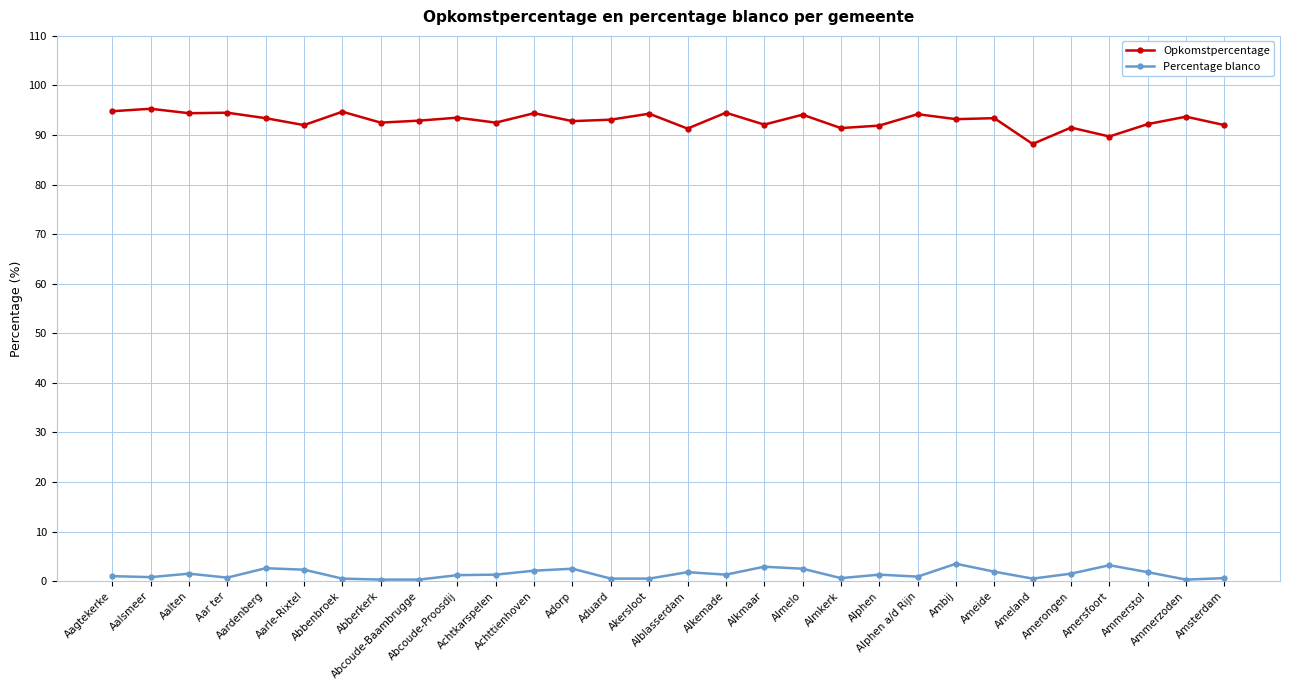

True or false: Opkomstpercentage has a value of 88.2 at Ameland.

True